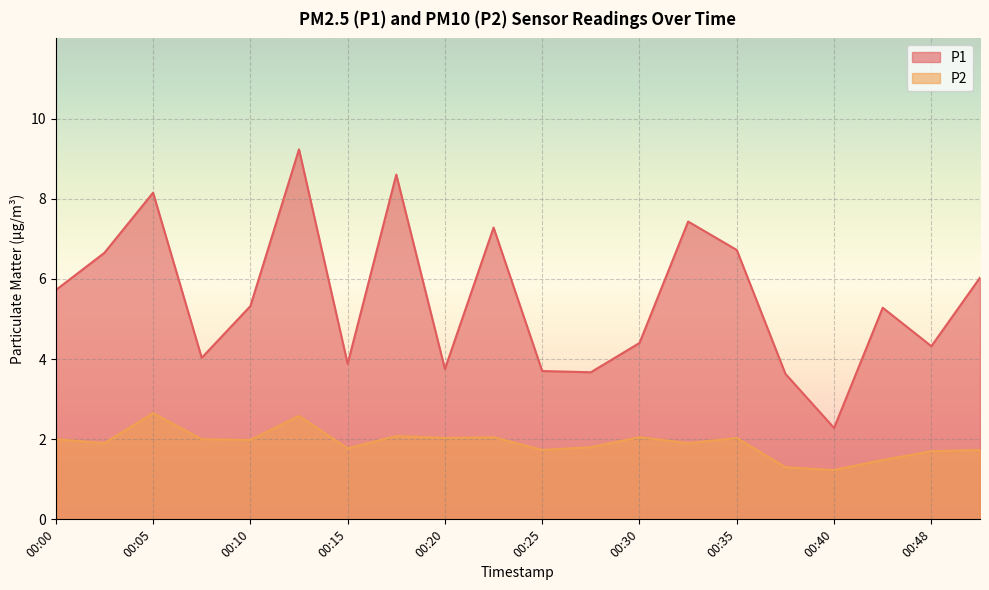

How many values in the P1 series exceed 5?

11